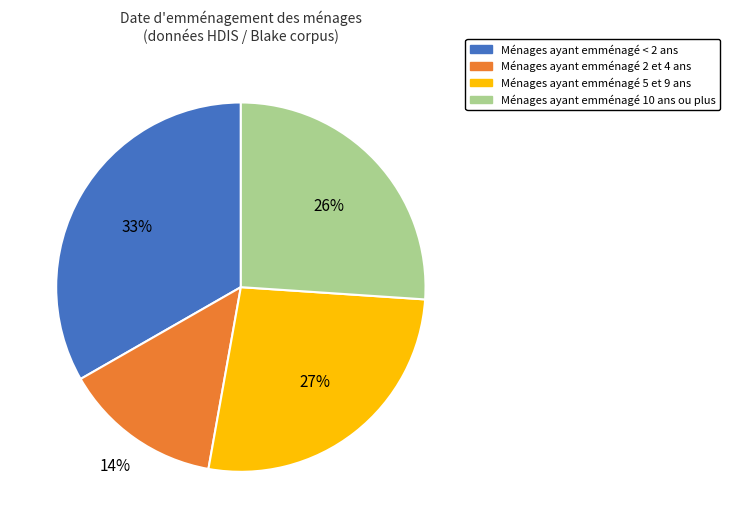

To the nearest percent, what is the average slice percentage?

25%